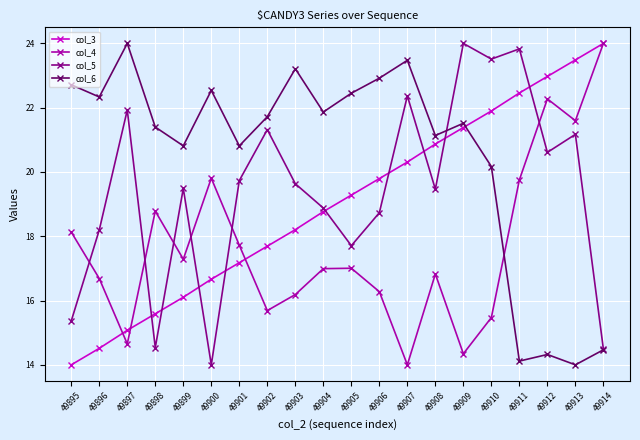

What is the total value across all series at 49913?

80.3